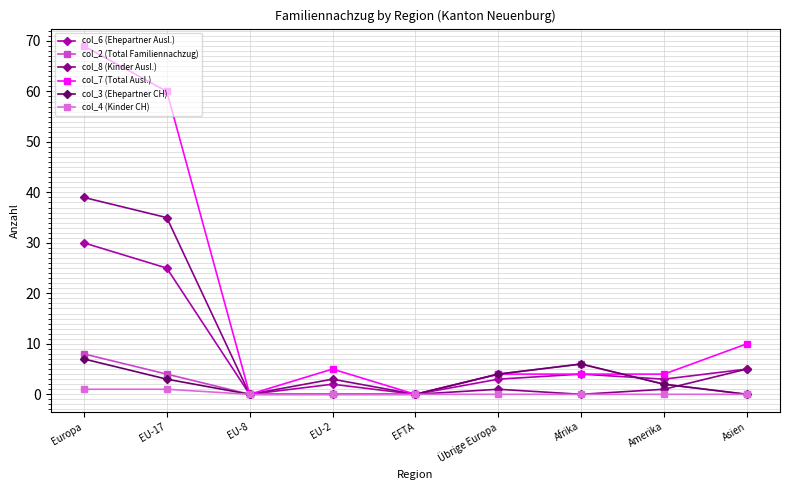

Which series has the widest spread of values?

col_7 (Total Ausl.)